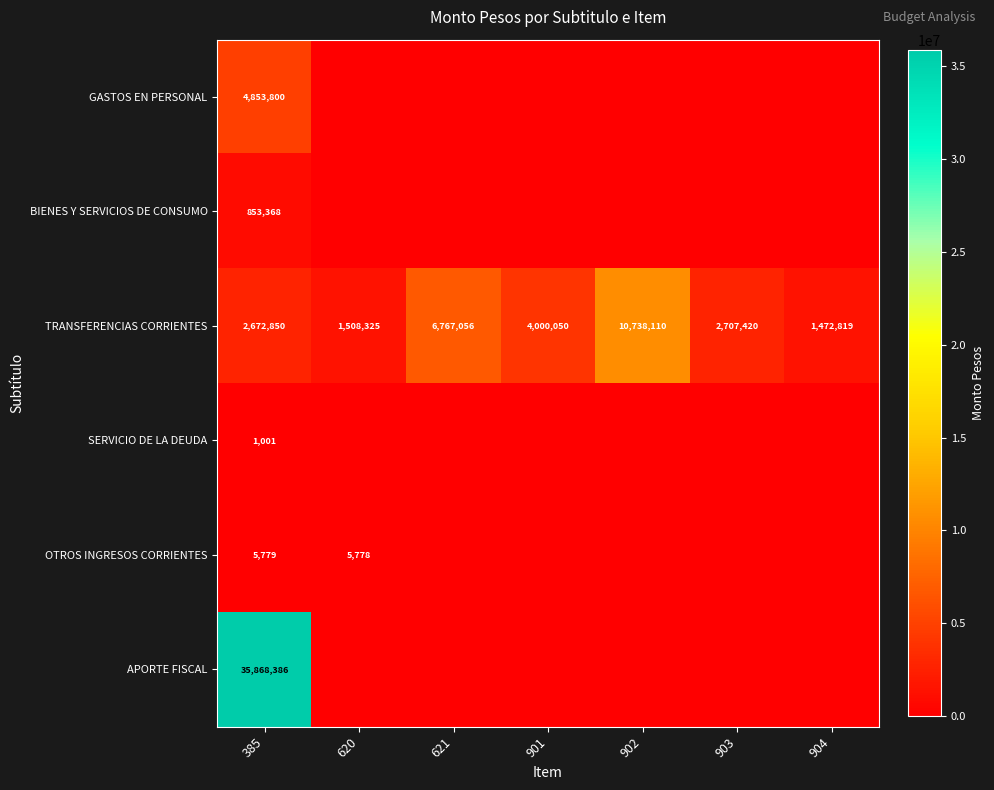

Rank the categories by TRANSFERENCIAS CORRIENTES value from highest to lowest.

902, 621, 901, 903, 385, 620, 904